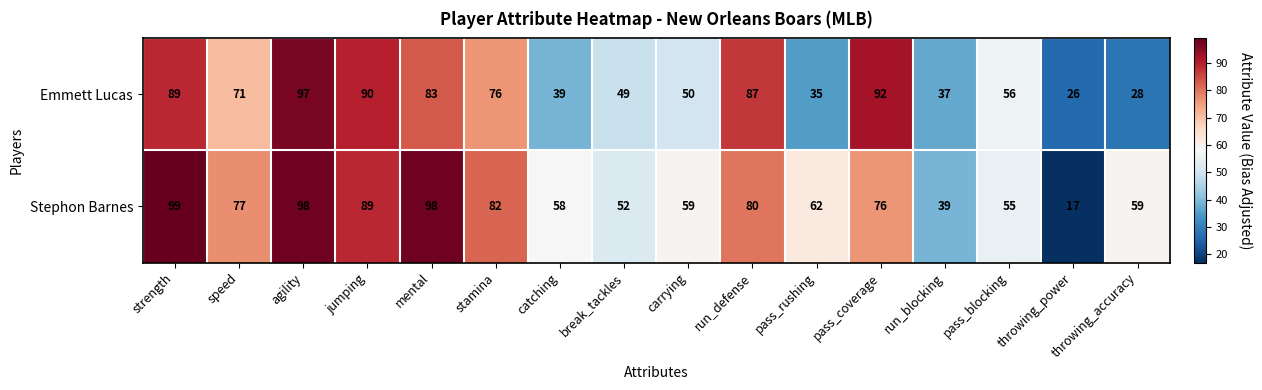

What is the approximate value of Emmett Lucas at speed, to the nearest 10?

70